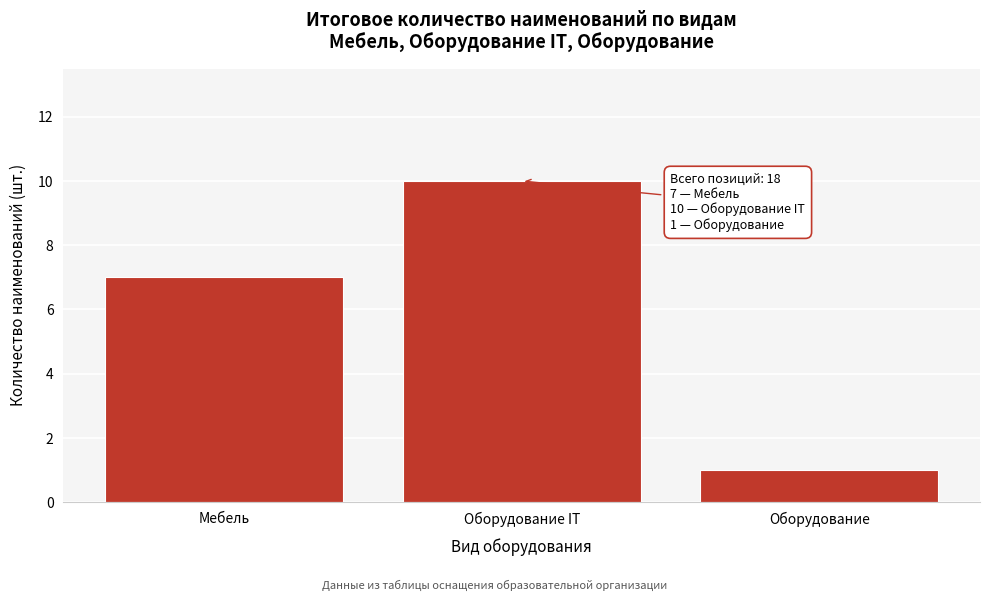

Reading left to right, list all the values displayed in this chart.

Мебель=7	Оборудование IT=10	Оборудование=1